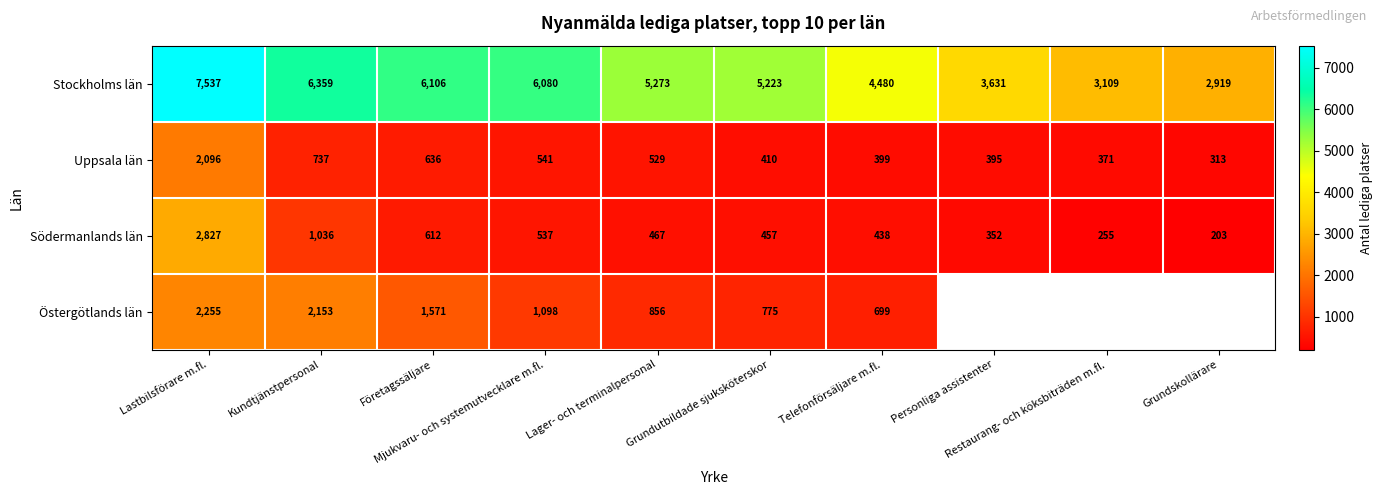

How many data points does each series have?

10